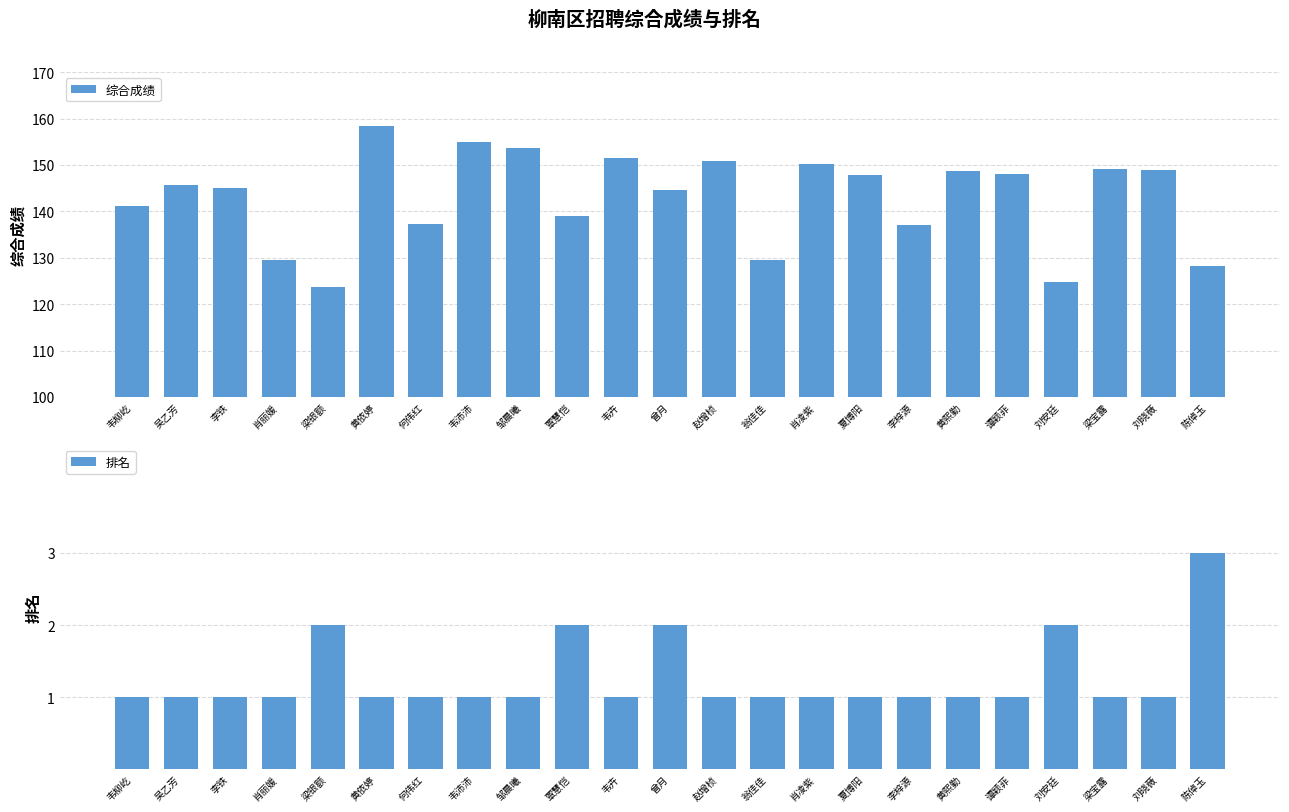

What is the difference between the maximum and second lowest values in the 综合成绩 series?

33.7